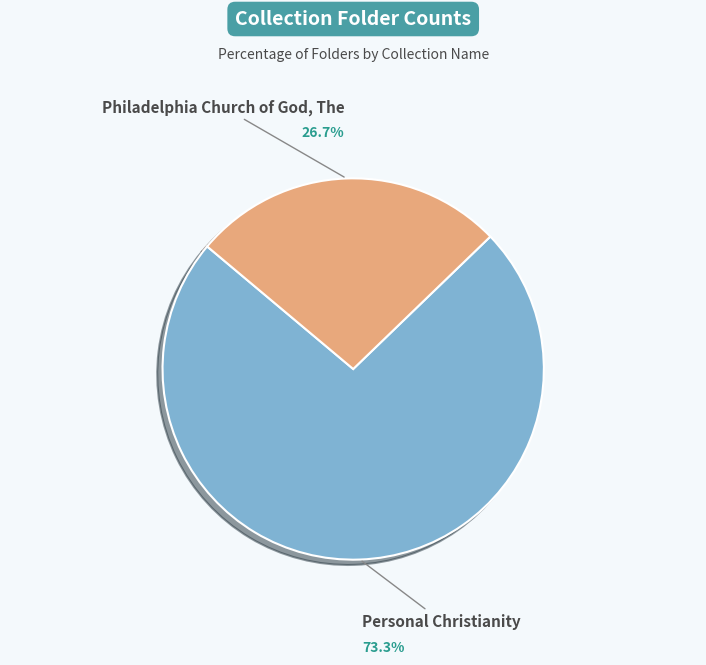

The Philadelphia Church of God, The slice represents 27% of the pie. True or false?

True